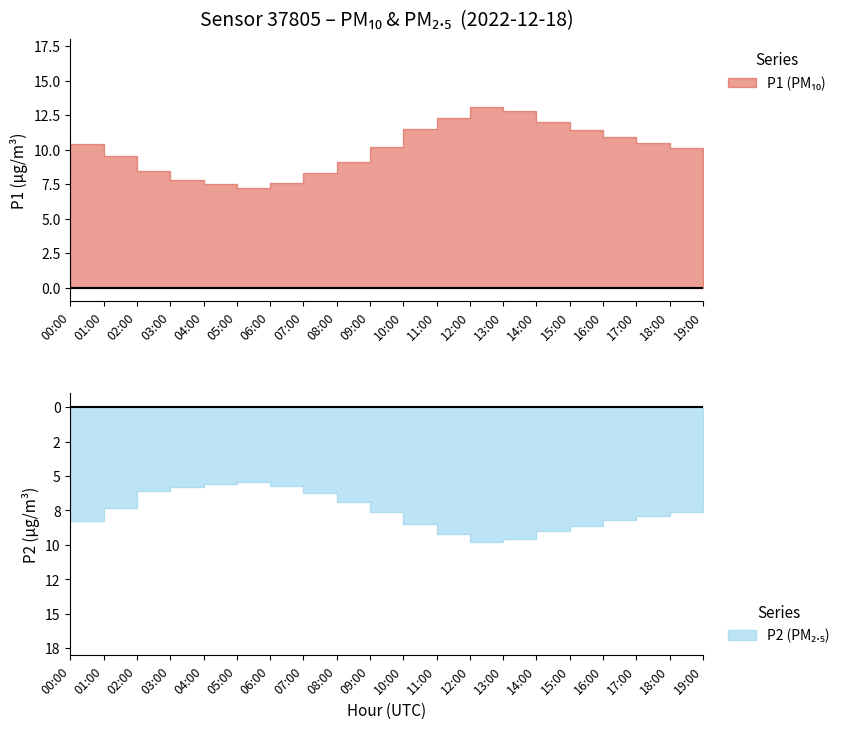

List the series in order of their peak value, highest first.

P1, P2